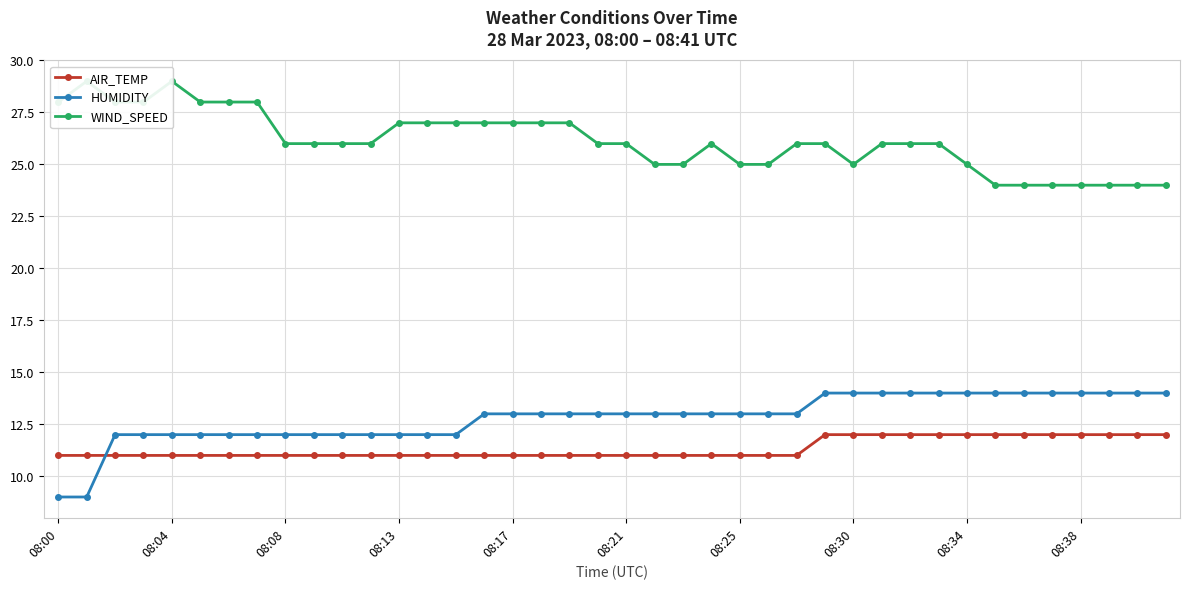

What are all the series names shown in the legend?

AIR_TEMP, HUMIDITY, WIND_SPEED